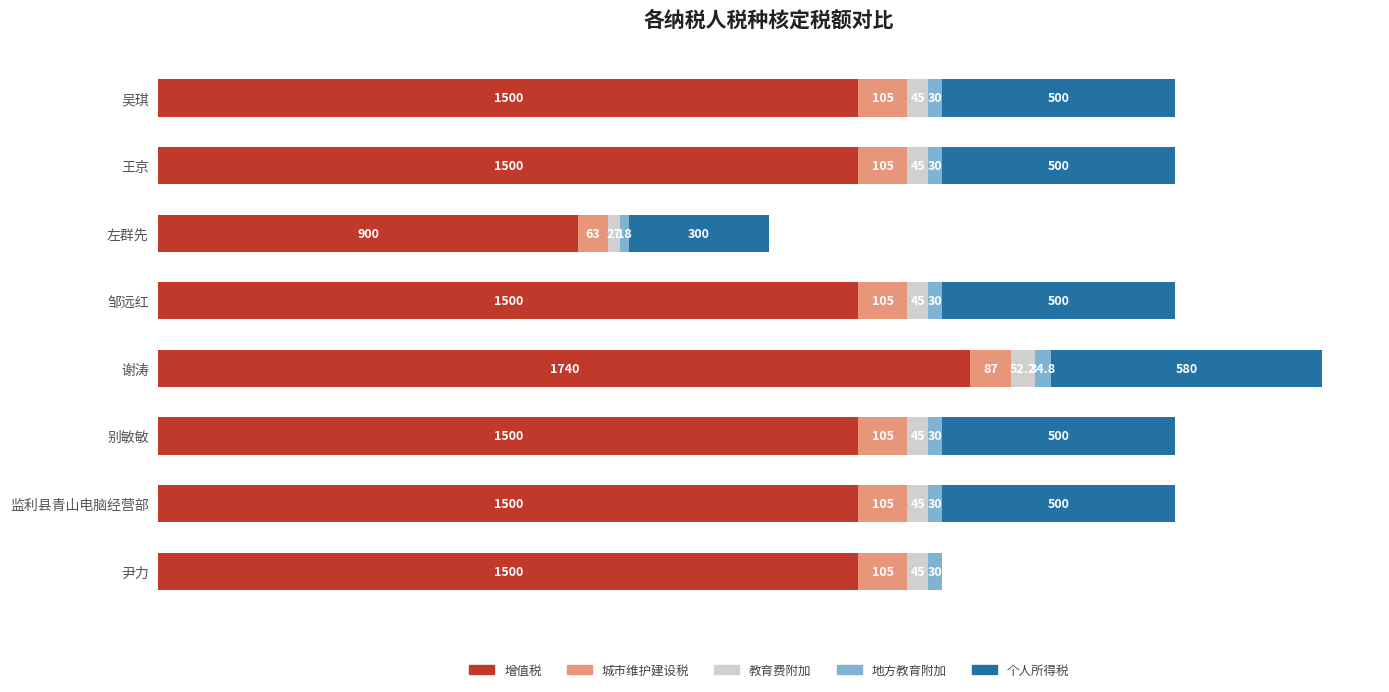

At which category is the sum across all series the highest?

谢涛